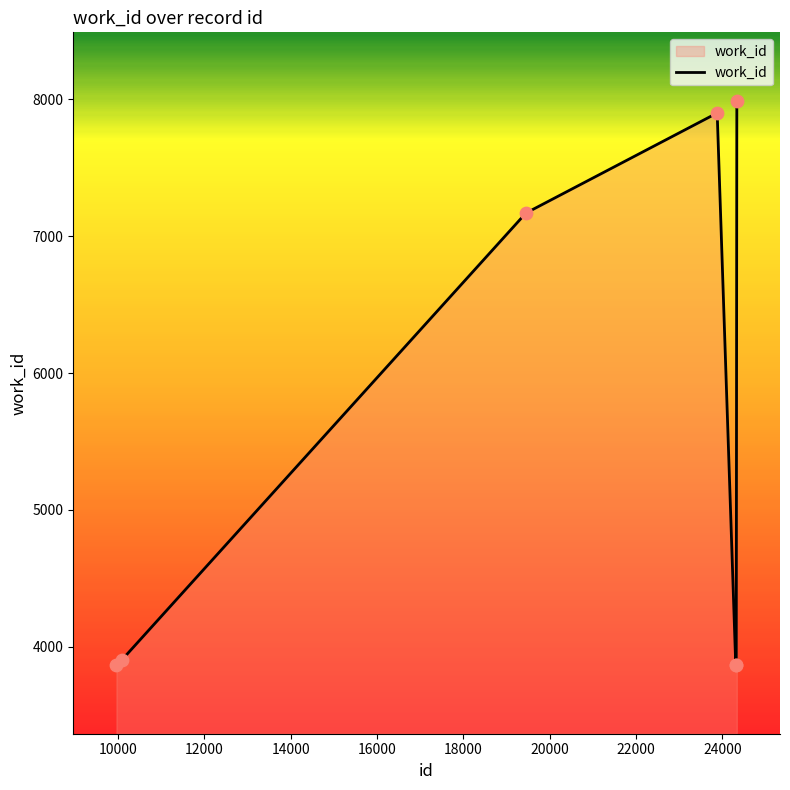

What is the minimum value shown in the chart?

3866